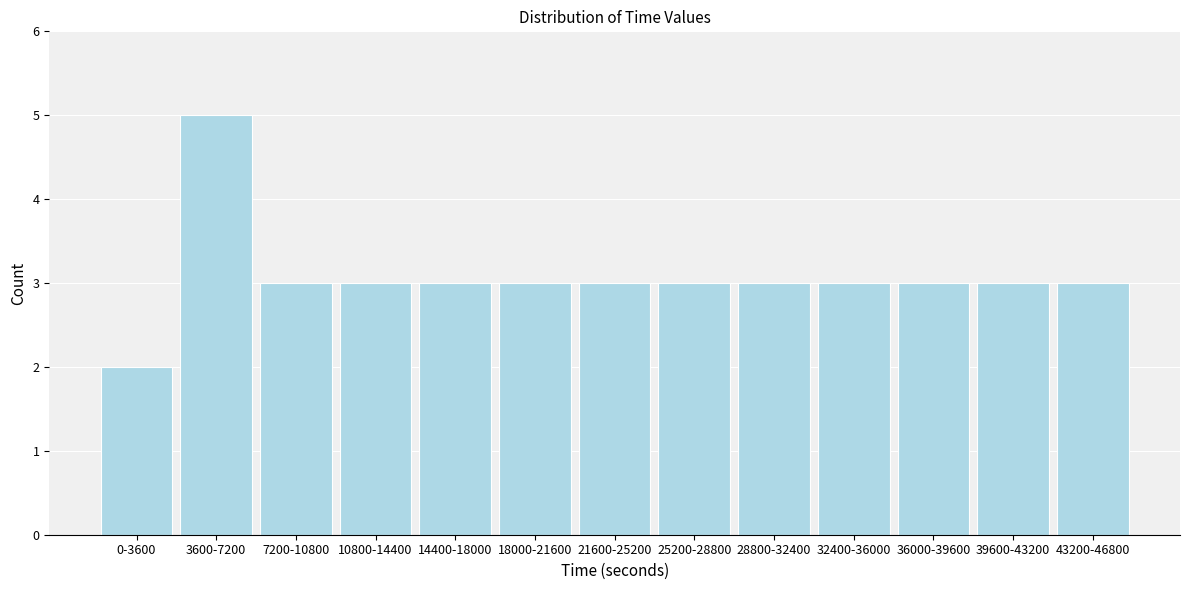

Reading left to right, extract all data points from this chart.

0-3600=2	3600-7200=5	7200-10800=3	10800-14400=3	14400-18000=3	18000-21600=3	21600-25200=3	25200-28800=3	28800-32400=3	32400-36000=3	36000-39600=3	39600-43200=3	43200-46800=3